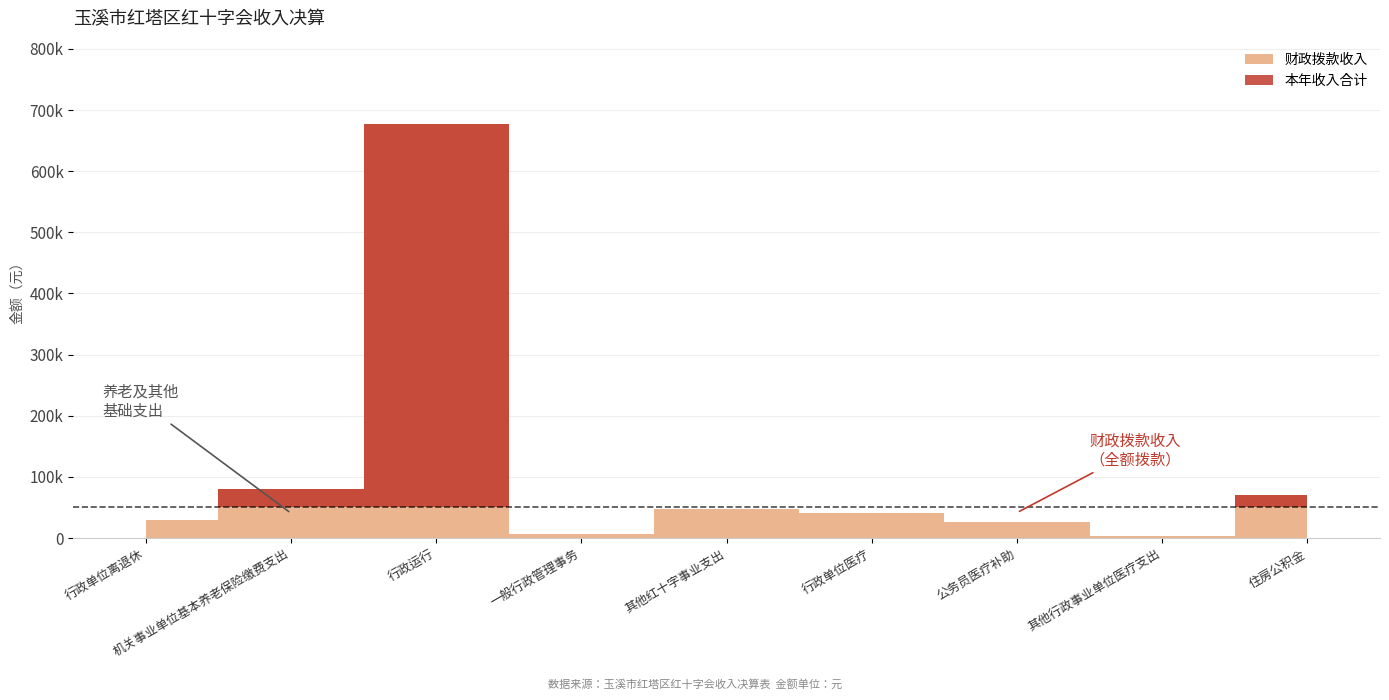

Which series changed the most between 其他红十字事业支出 and 其他行政事业单位医疗支出?

本年收入合计